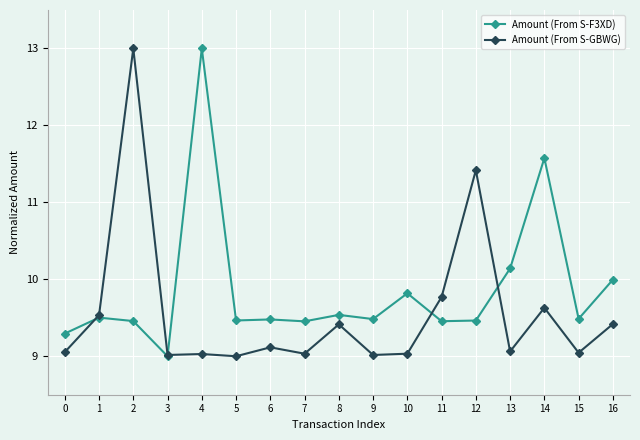

What is the total value across all series at 13?

19.2